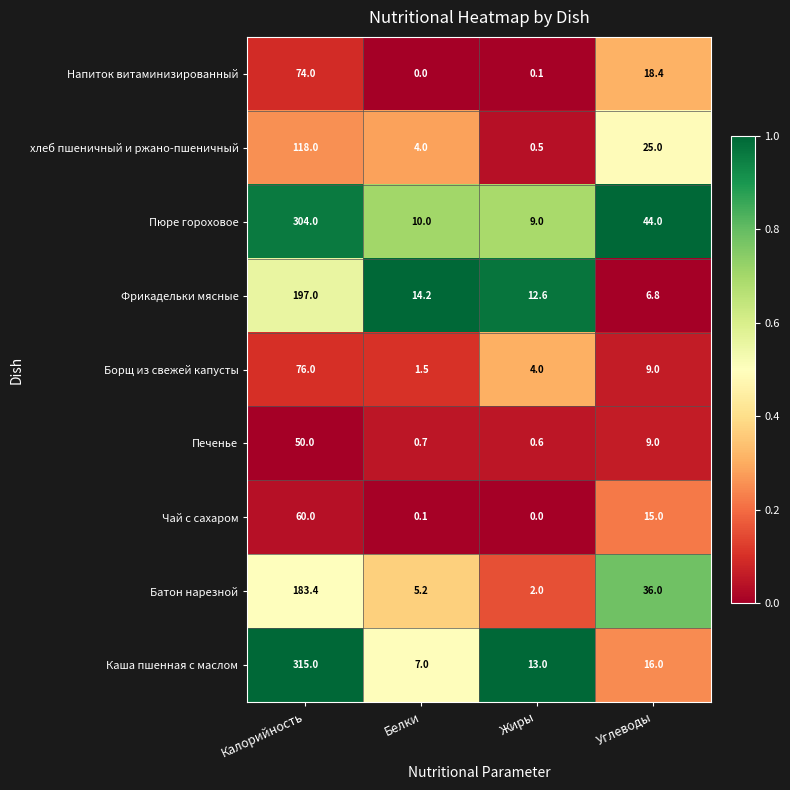

Rank the series at Жиры from highest to lowest value.

Каша пшенная с маслом, Фрикадельки мясные, Пюре гороховое, Борщ из свежей капусты, Батон нарезной, Печенье, хлеб пшеничный и ржано-пшеничный, Напиток витаминизированный, Чай с сахаром